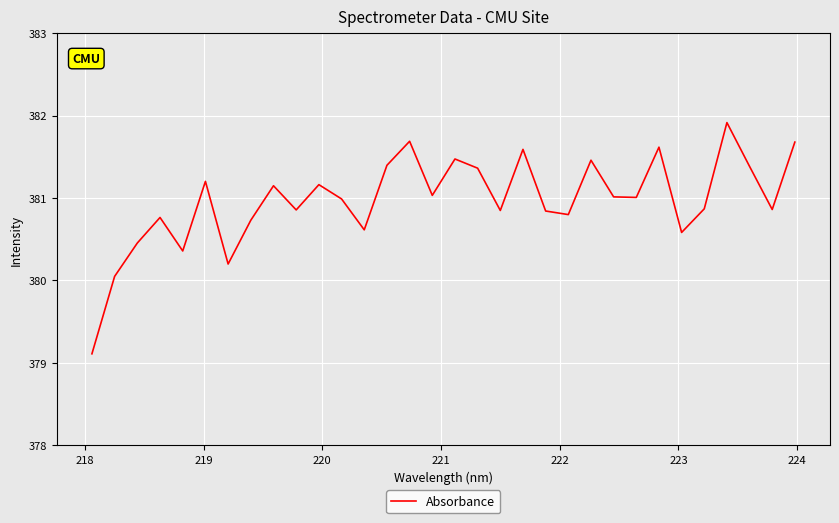

What is the smallest value displayed?

379.1